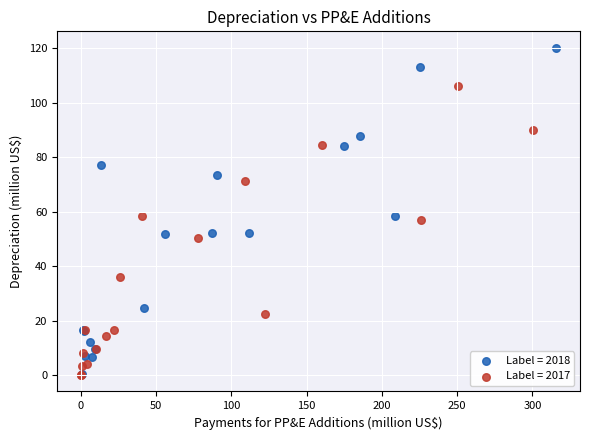

Which series reaches the maximum Y coordinate?

Label = 2018